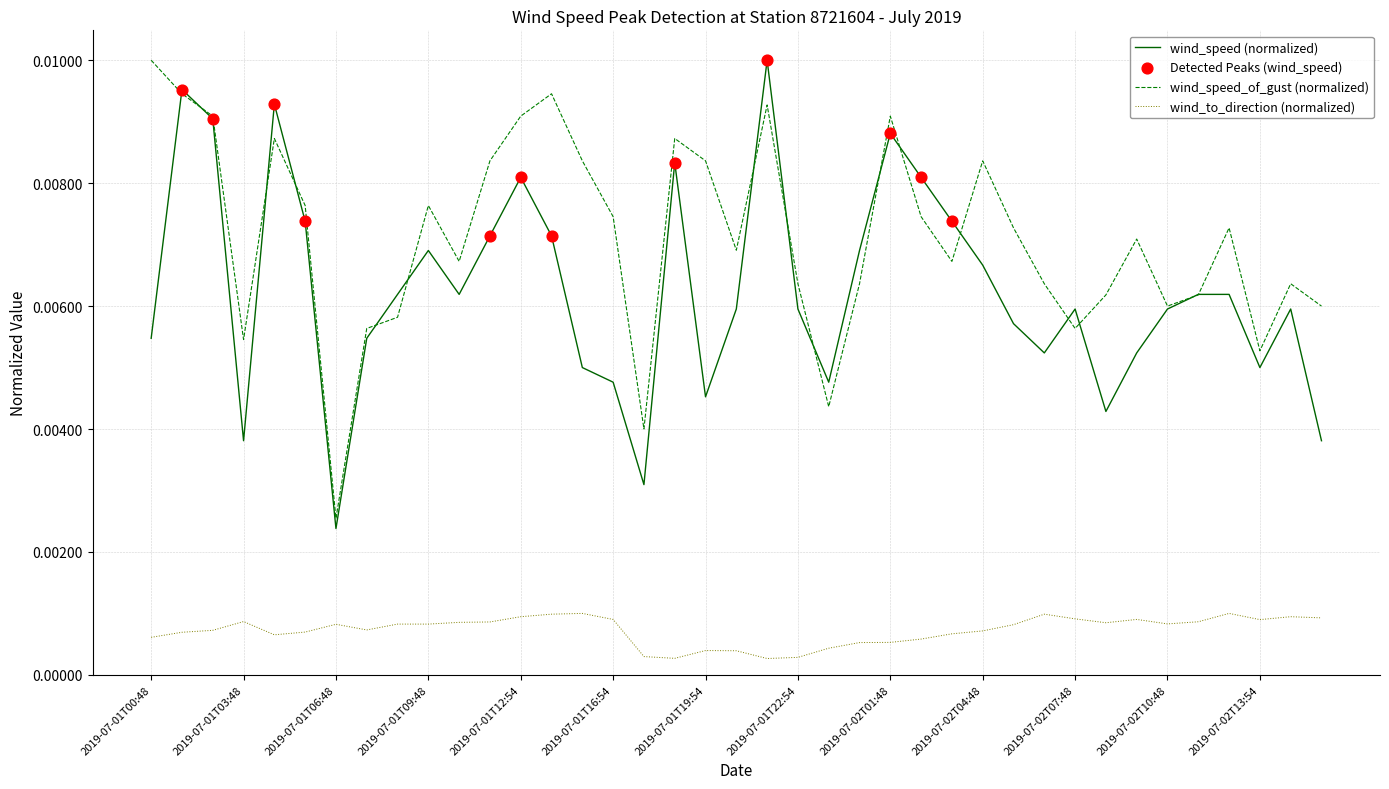

True or false: wind_to_direction (normalized) and wind_speed (normalized) cross at least once.

False